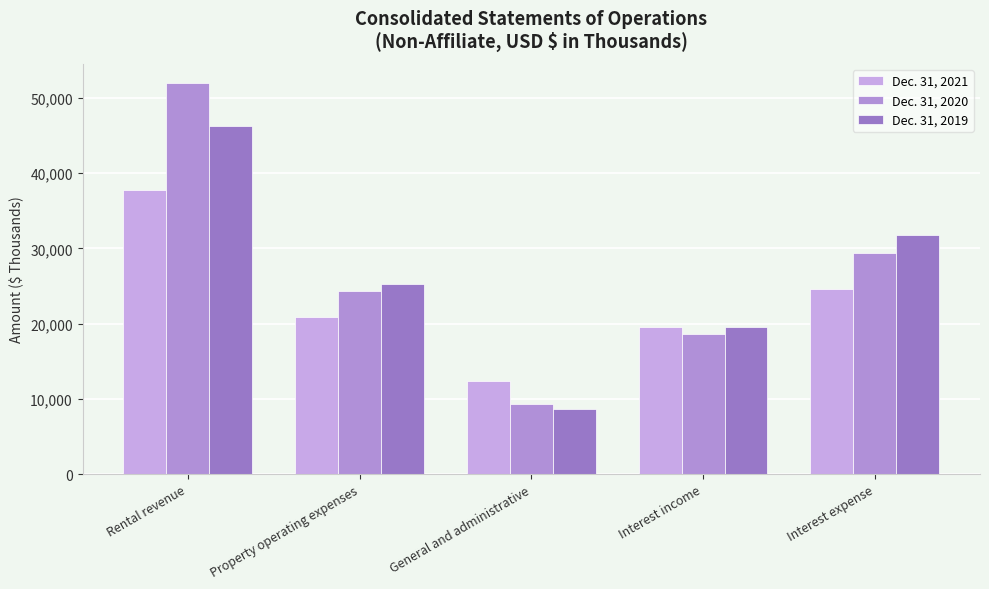

Reading right to left, extract all data points from this chart.

Dec. 31, 2021: Interest expense=24600	Interest income=19572	General and administrative=12425	Property operating expenses=20860	Rental revenue=37808
Dec. 31, 2020: Interest expense=29374	Interest income=18660	General and administrative=9287	Property operating expenses=24360	Rental revenue=51909
Dec. 31, 2019: Interest expense=31816	Interest income=19607	General and administrative=8704	Property operating expenses=25213	Rental revenue=46231